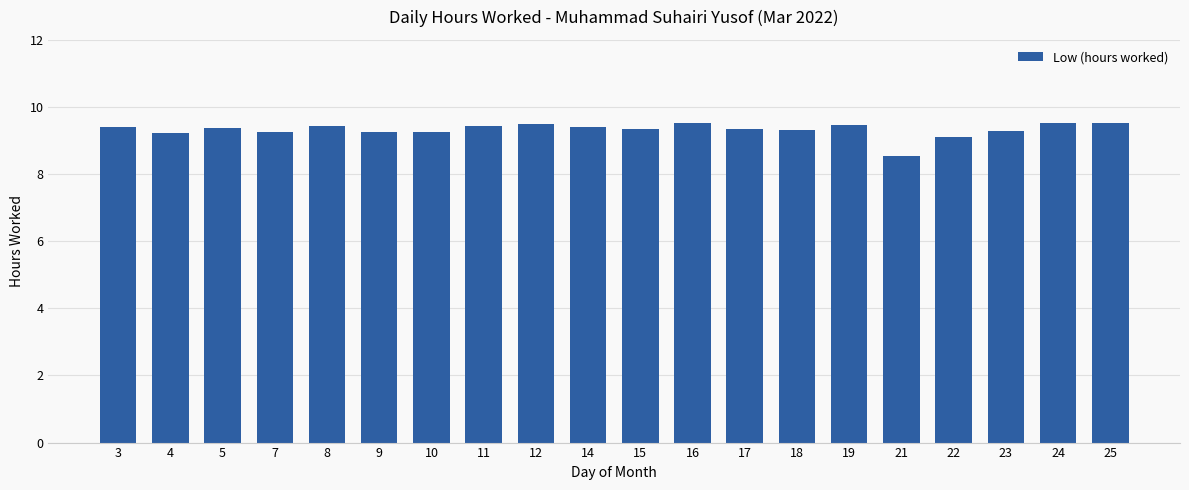

True or false: the data shows 2.2 at 23.

False